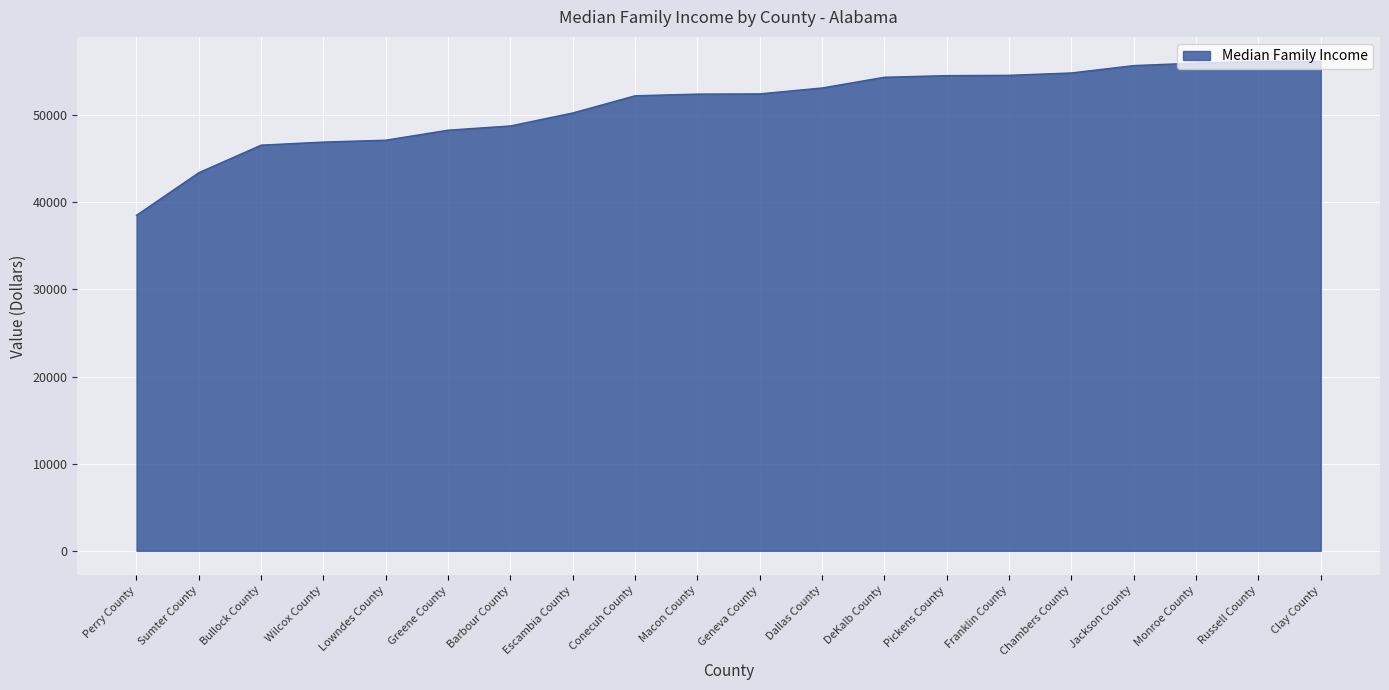

The value at Sumter County is 43402. True or false?

True